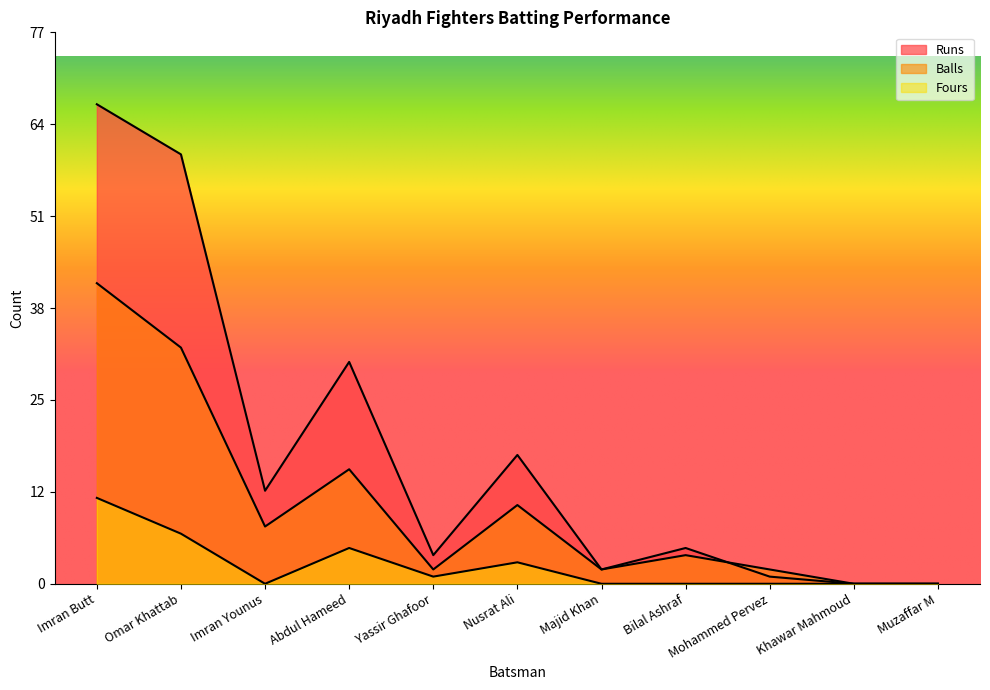

In Balls, how many points are higher than both neighbors (excluding endpoints)?

3